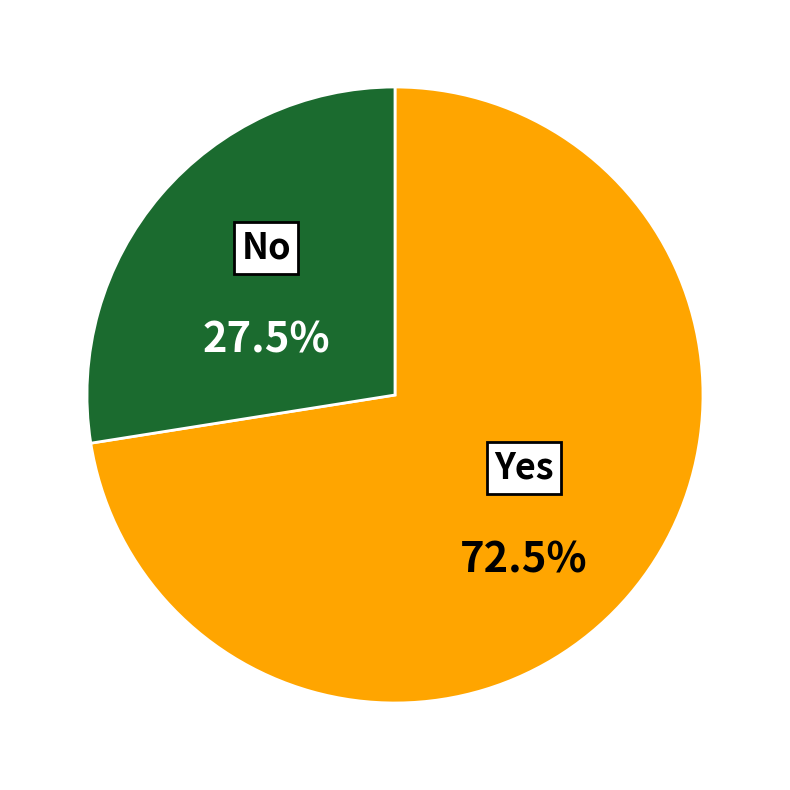

Is the sum of Yes and No greater than half?

Yes